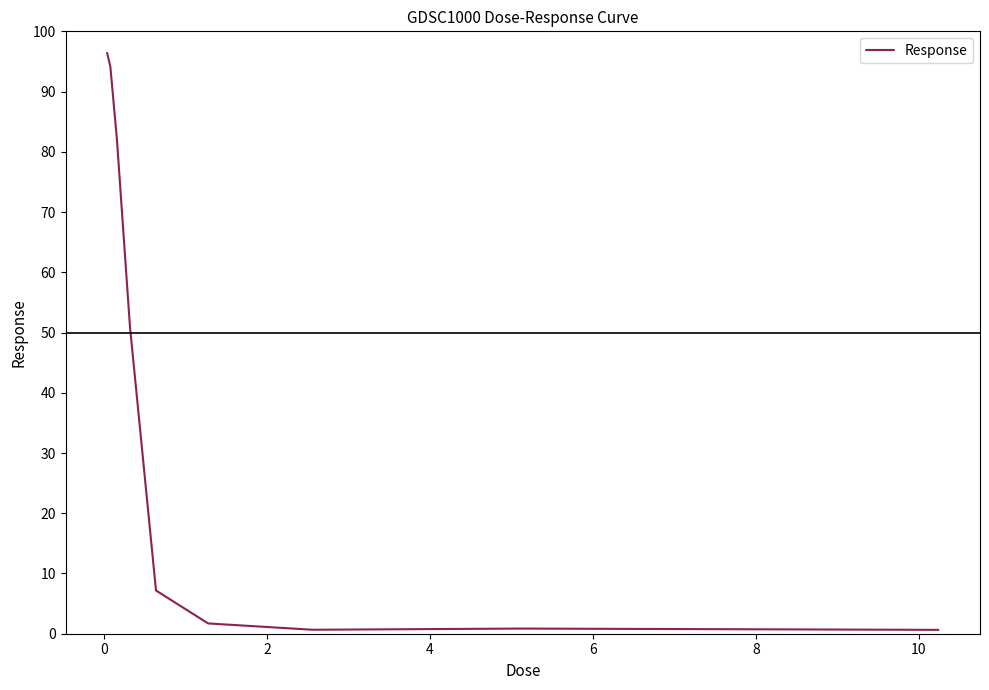

What is the difference between the maximum and minimum values?

95.8